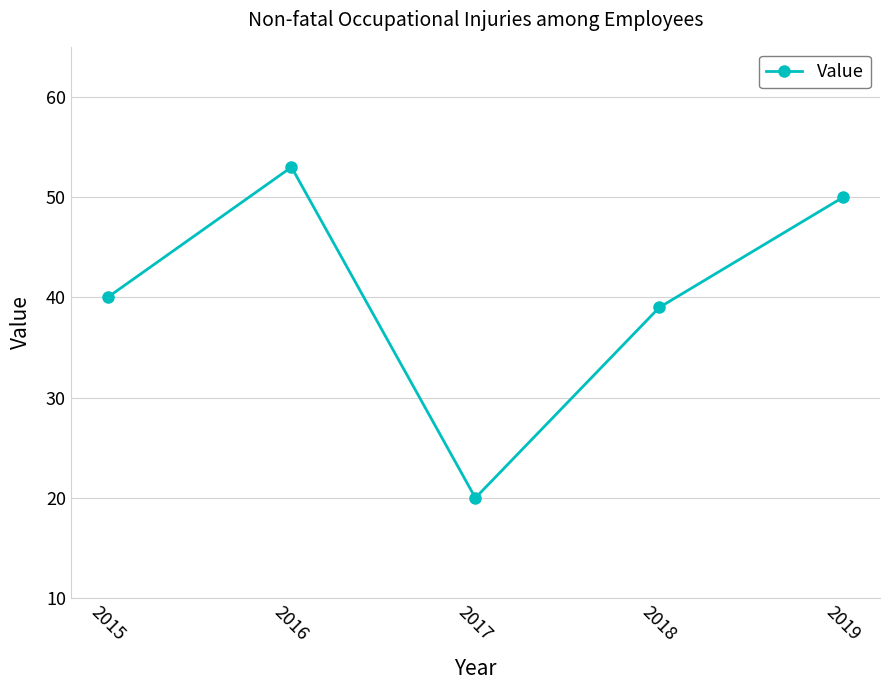

How many interior local peaks (higher than both neighbors) does the data have?

1